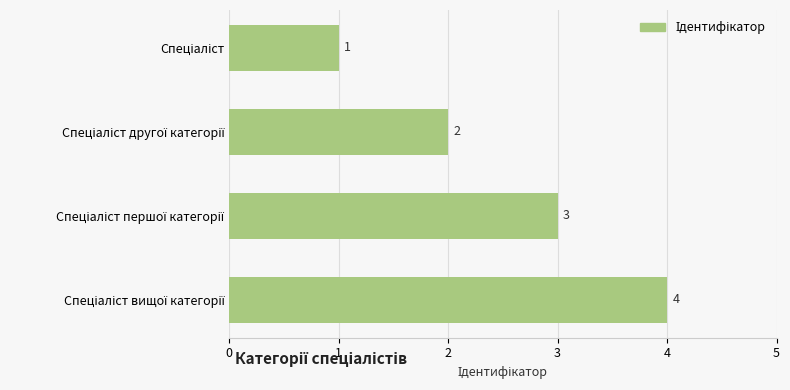

What is the sum of all values?

10